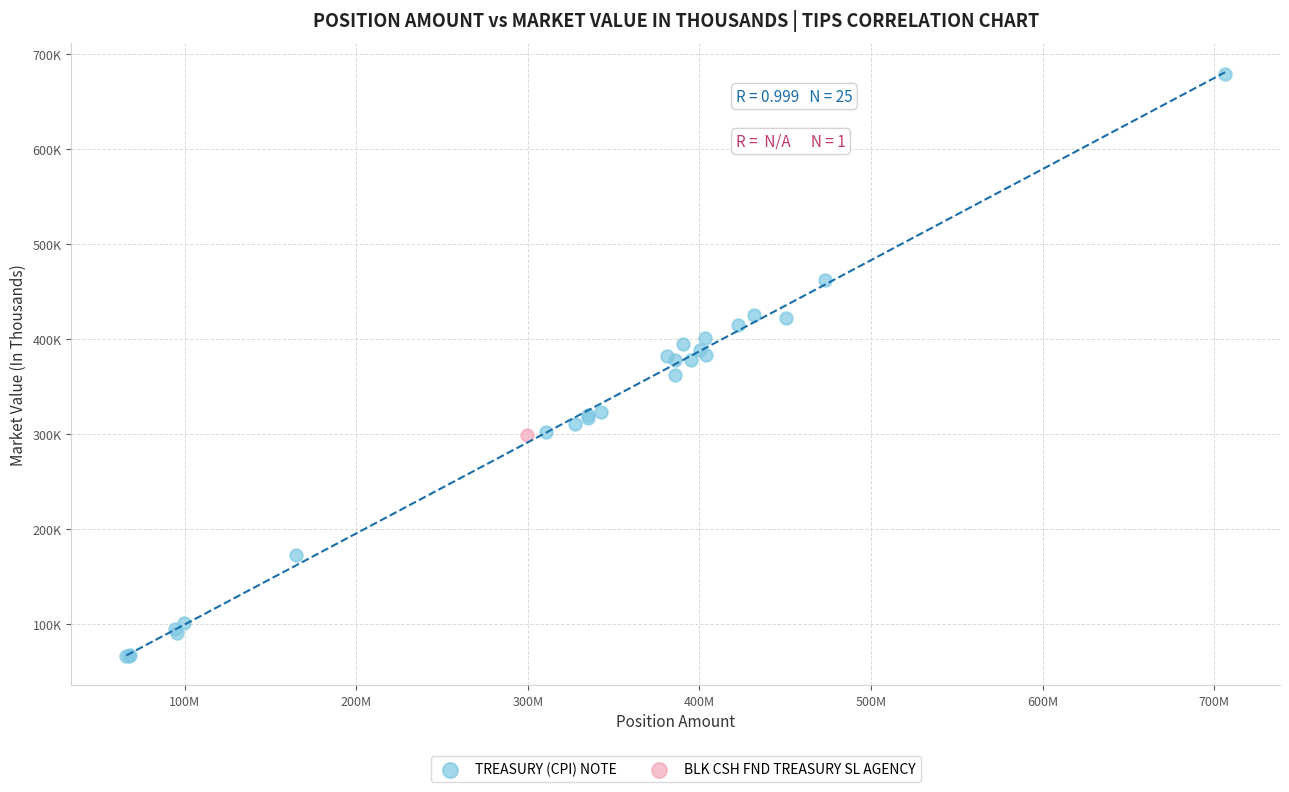

What are all the series names shown in the legend?

TREASURY (CPI) NOTE, BLK CSH FND TREASURY SL AGENCY